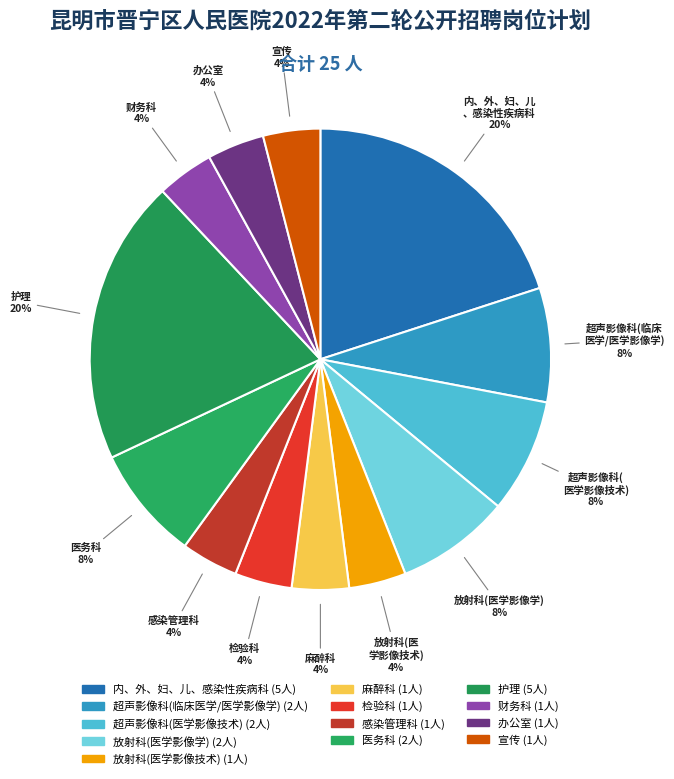

To the nearest percent, what is the combined percentage of 感染管理科 and 宣传?

8%